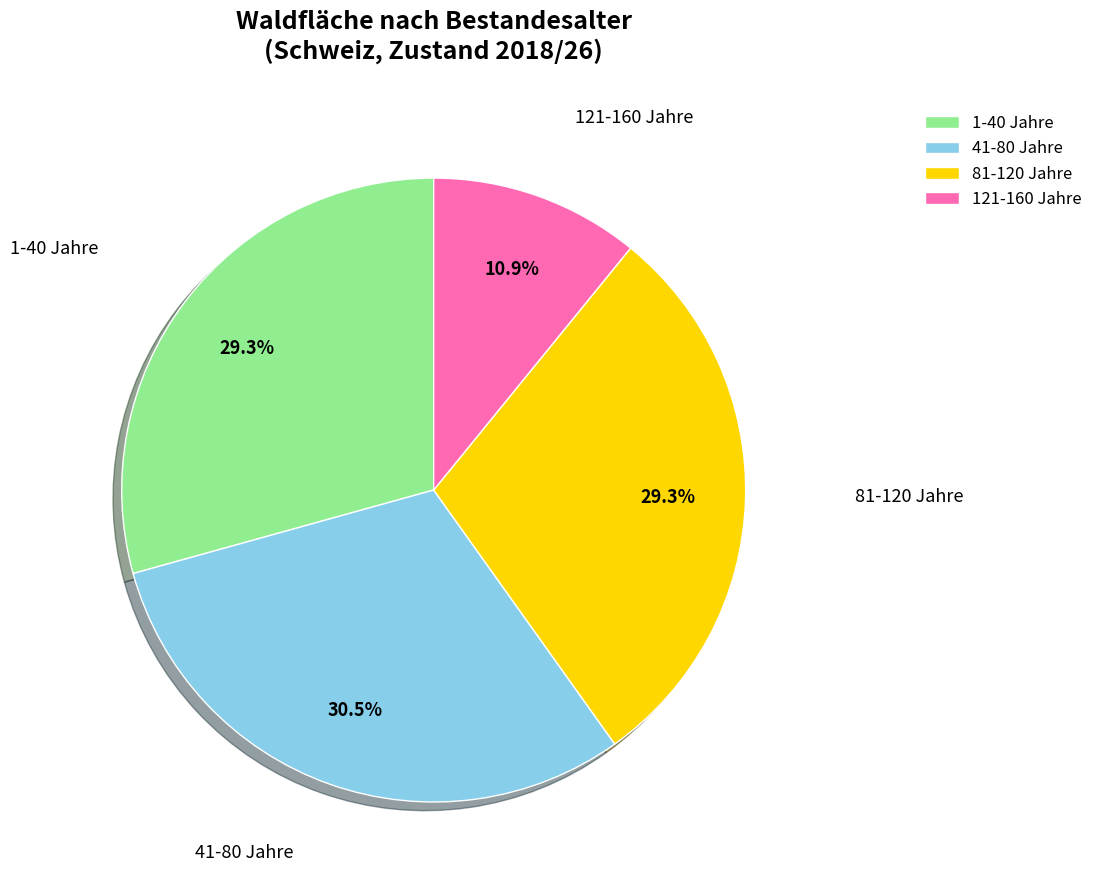

How many slices are in this pie chart?

4